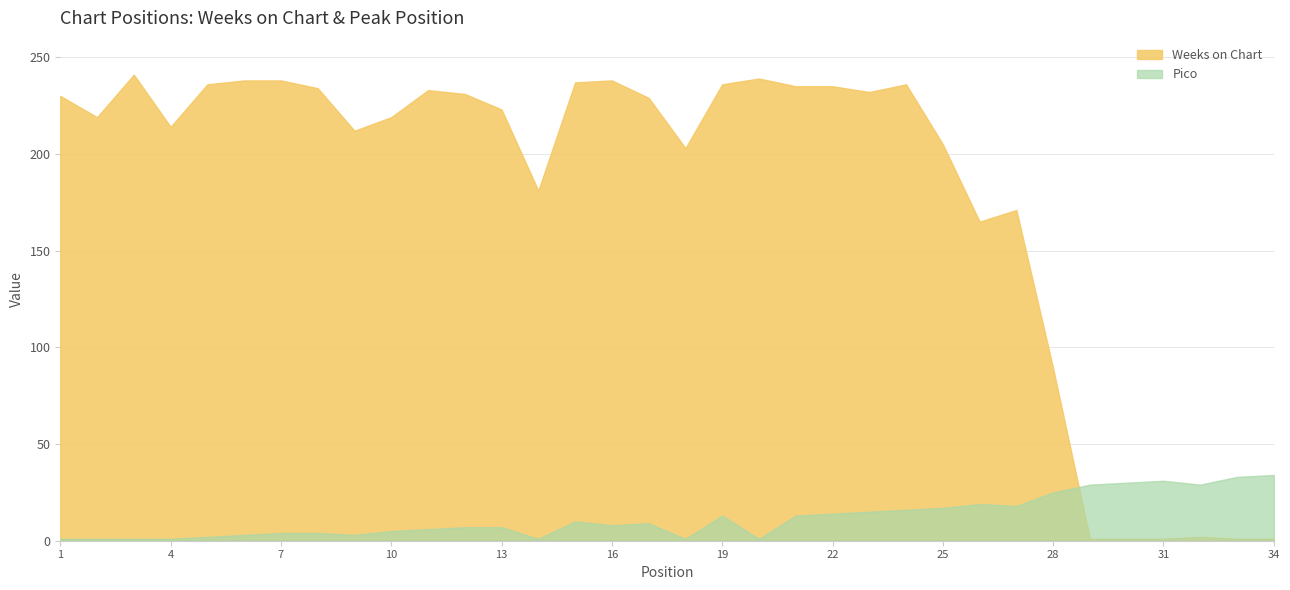

How many lines are shown in the chart?

2